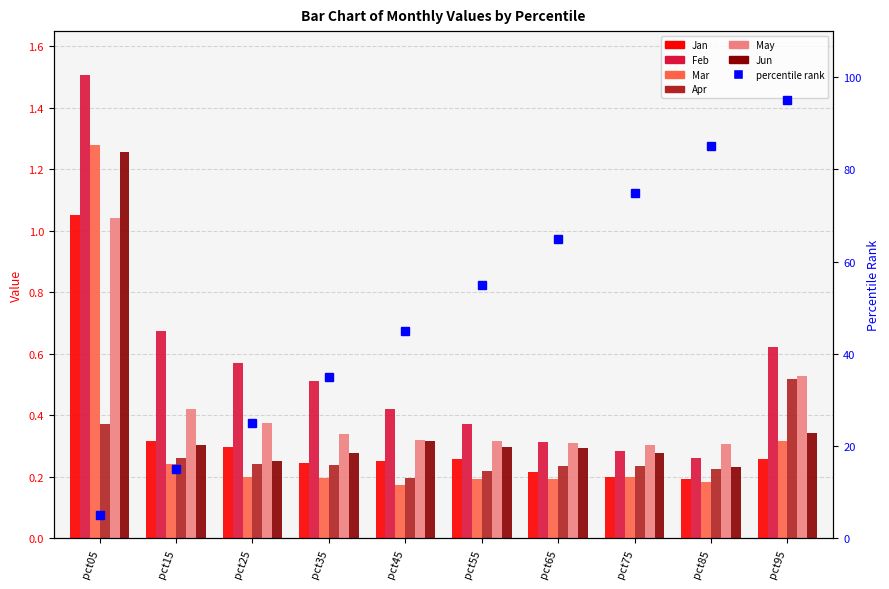

Does the chart contain any negative values?

No